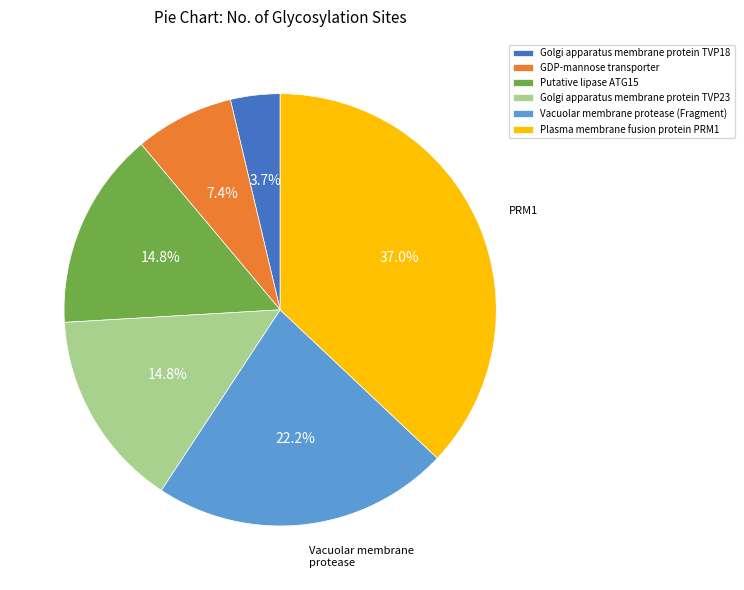

To the nearest percent, what portion does Golgi apparatus membrane protein TVP23 represent?

15%